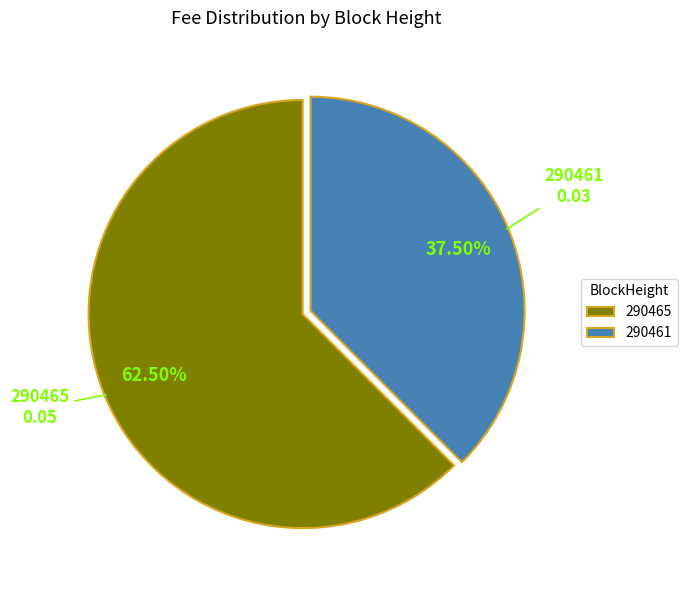

How many slices are in this pie chart?

2